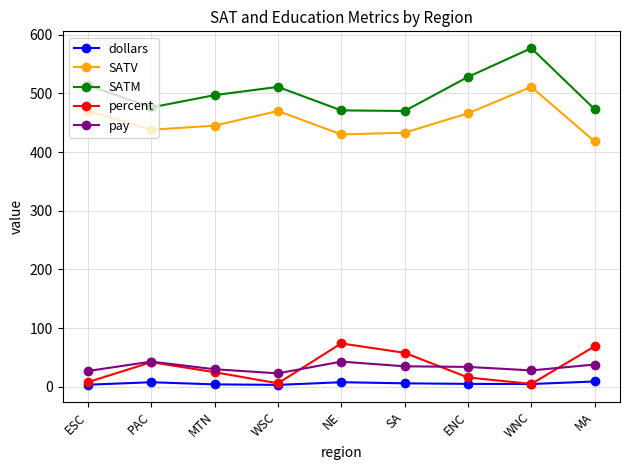

What is the sum of the SATV values at WSC and ENC?

936.0